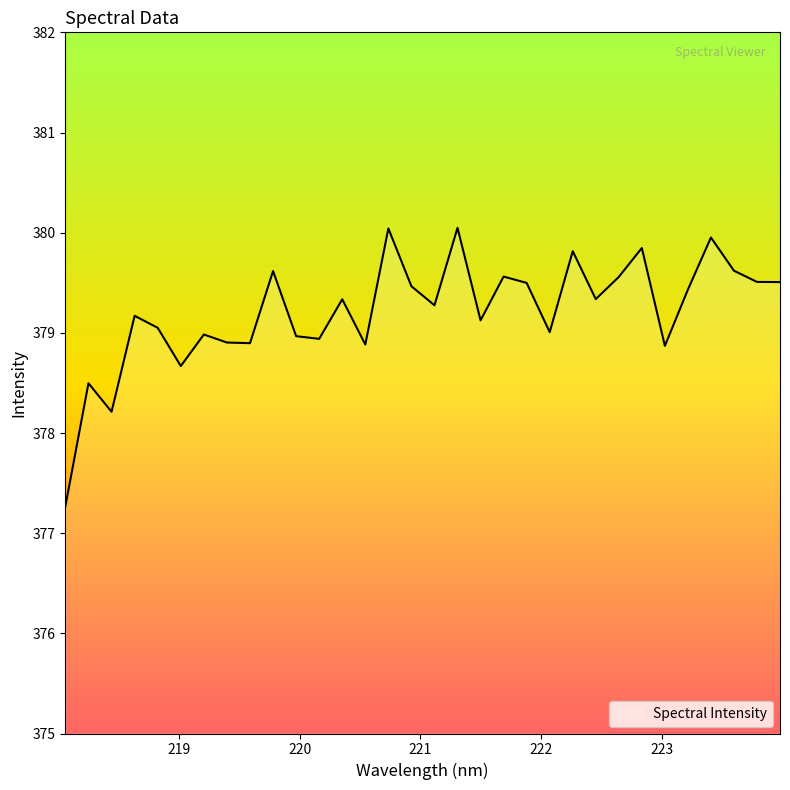

What is the difference between the maximum and minimum values?

2.8